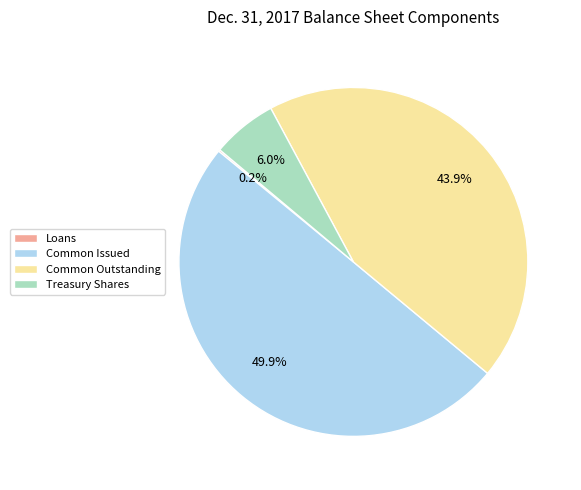

Is Treasury Shares the majority of the pie?

No